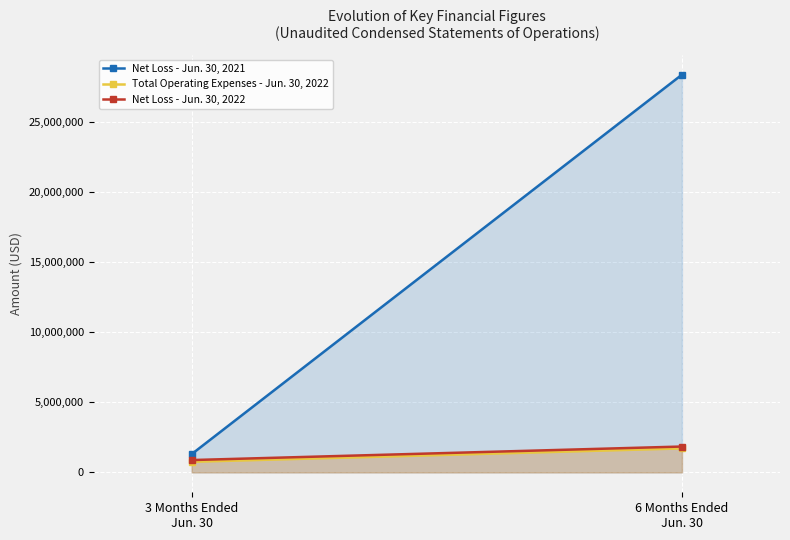

Rank the series at 6 Months Ended
Jun. 30 from highest to lowest value.

Net Loss - Jun. 30, 2021, Net Loss - Jun. 30, 2022, Total Operating Expenses - Jun. 30, 2022